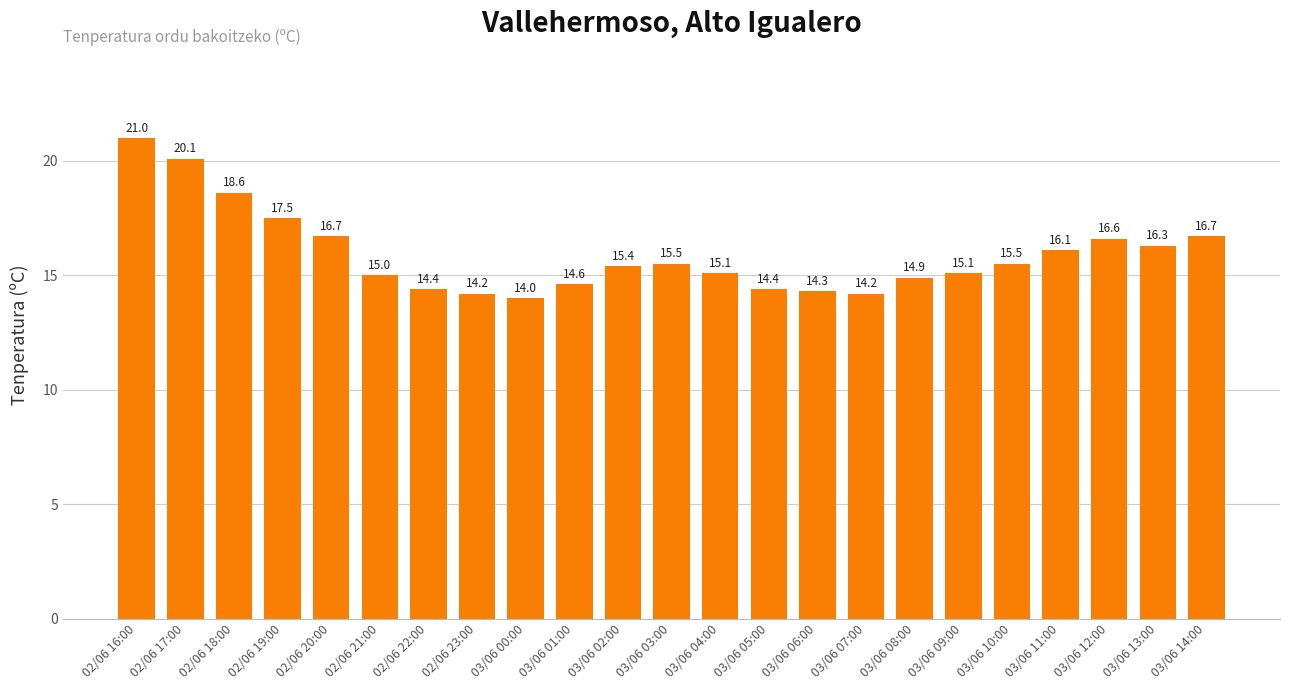

The value at 02/06 23:00 is 14.2. True or false?

True